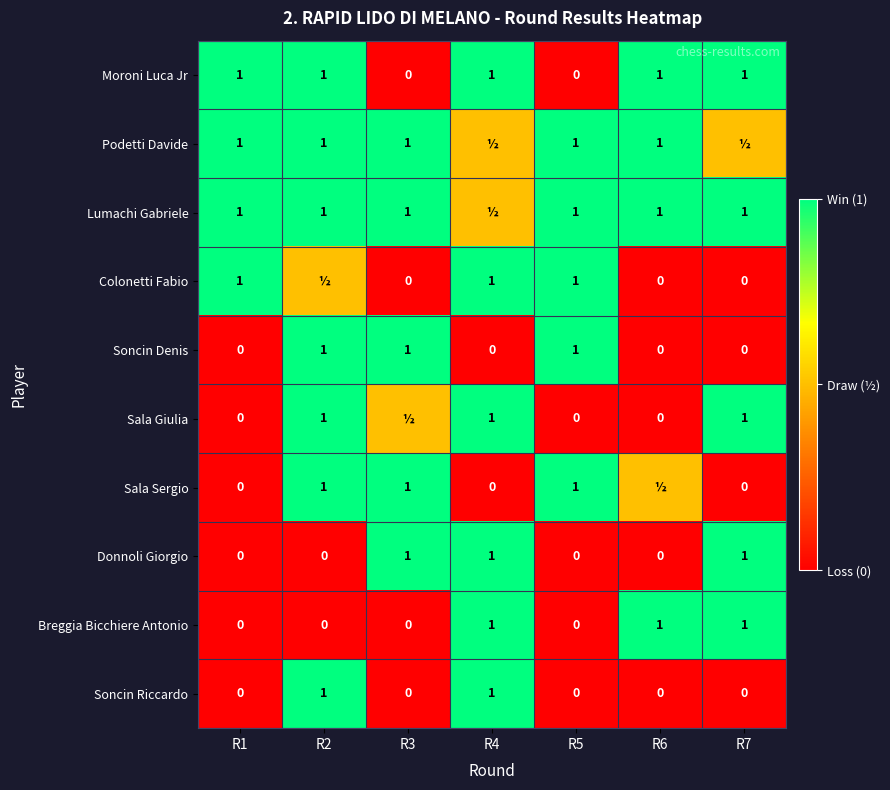

How many Soncin Riccardo values are between 0 and 1?

7